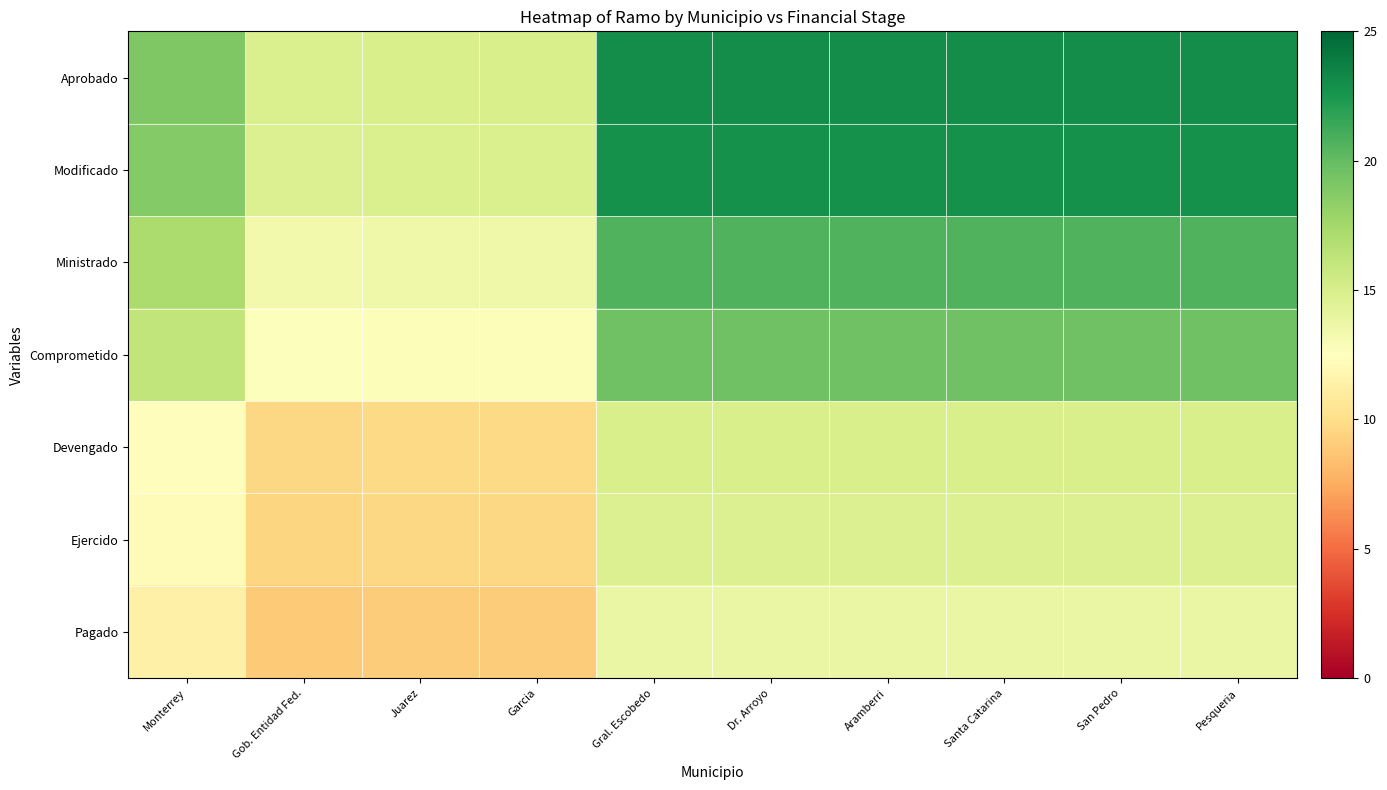

Reading left to right, transcribe all the data shown in this chart.

Aprobado: Monterrey=19.0	Gob. Entidad Fed.=14.8	Juarez=15.0	Garcia=15.0	Gral. Escobedo=23.0	Dr. Arroyo=23.0	Aramberri=23.0	Santa Catarina=23.0	San Pedro=23.0	Pesqueria=23.0
Modificado: Monterrey=18.8	Gob. Entidad Fed.=14.7	Juarez=14.8	Garcia=14.8	Gral. Escobedo=22.8	Dr. Arroyo=22.8	Aramberri=22.8	Santa Catarina=22.8	San Pedro=22.8	Pesqueria=22.8
Ministrado: Monterrey=17.1	Gob. Entidad Fed.=13.4	Juarez=13.5	Garcia=13.5	Gral. Escobedo=20.7	Dr. Arroyo=20.7	Aramberri=20.7	Santa Catarina=20.7	San Pedro=20.7	Pesqueria=20.7
Comprometido: Monterrey=16.1	Gob. Entidad Fed.=12.6	Juarez=12.8	Garcia=12.8	Gral. Escobedo=19.6	Dr. Arroyo=19.6	Aramberri=19.6	Santa Catarina=19.6	San Pedro=19.6	Pesqueria=19.6
Devengado: Monterrey=12.3	Gob. Entidad Fed.=9.7	Juarez=9.8	Garcia=9.8	Gral. Escobedo=15.0	Dr. Arroyo=15.0	Aramberri=15.0	Santa Catarina=15.0	San Pedro=15.0	Pesqueria=15.0
Ejercido: Monterrey=12.2	Gob. Entidad Fed.=9.5	Juarez=9.6	Garcia=9.6	Gral. Escobedo=14.7	Dr. Arroyo=14.7	Aramberri=14.7	Santa Catarina=14.7	San Pedro=14.7	Pesqueria=14.7
Pagado: Monterrey=11.4	Gob. Entidad Fed.=8.9	Juarez=9.0	Garcia=9.0	Gral. Escobedo=13.8	Dr. Arroyo=13.8	Aramberri=13.8	Santa Catarina=13.8	San Pedro=13.8	Pesqueria=13.8